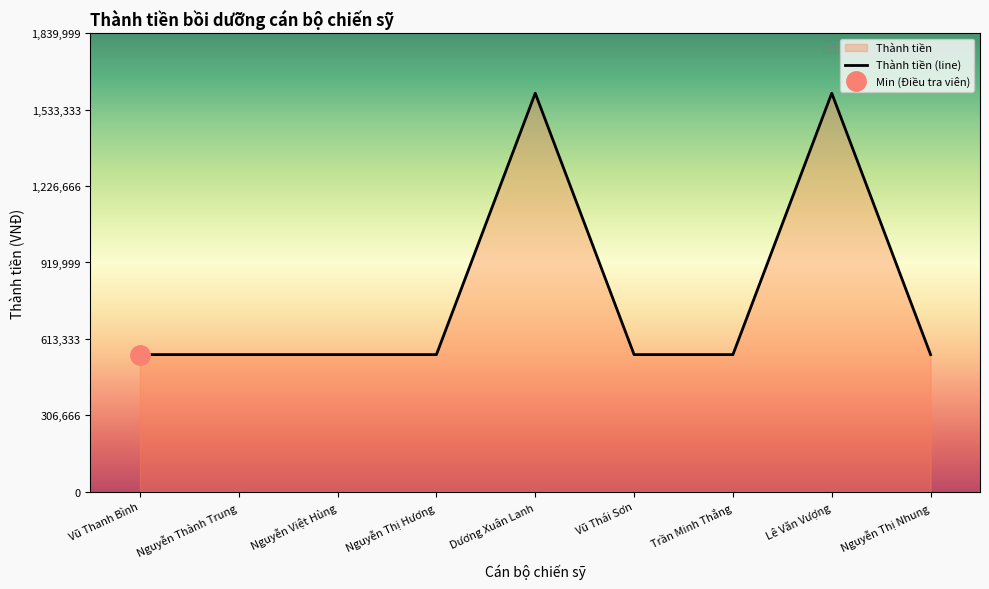

What is the greatest value displayed?

1600000